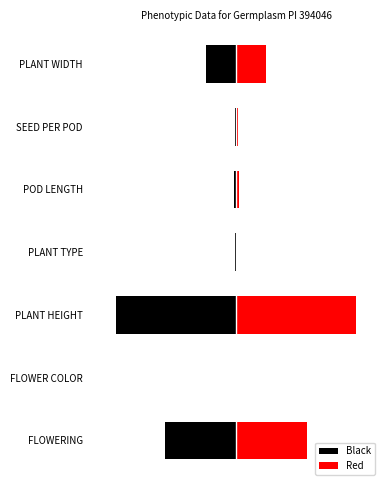

Are the bars horizontal?

Yes